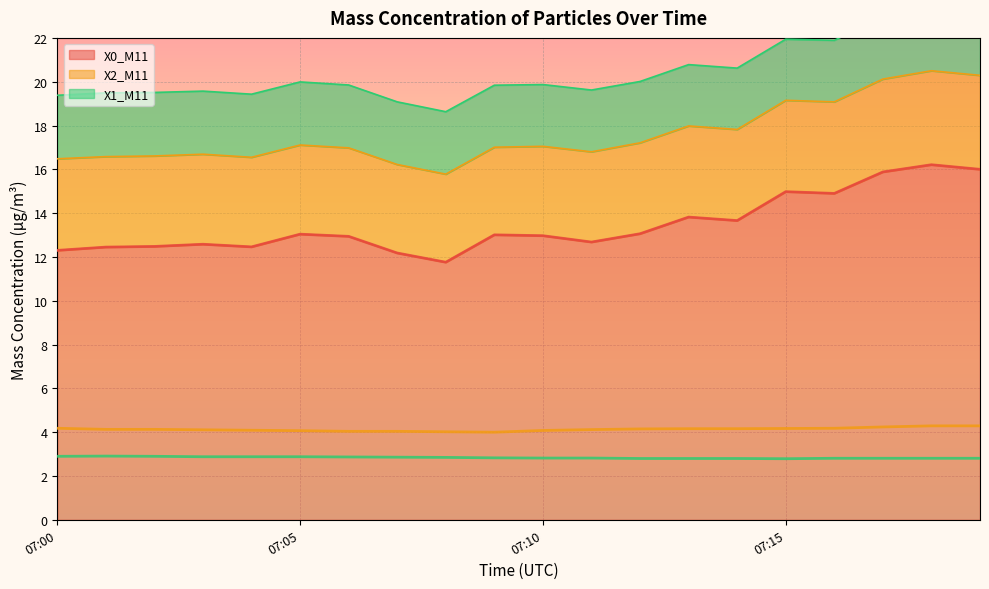

What is the spread (max minus min) of values at 07:00?

9.4